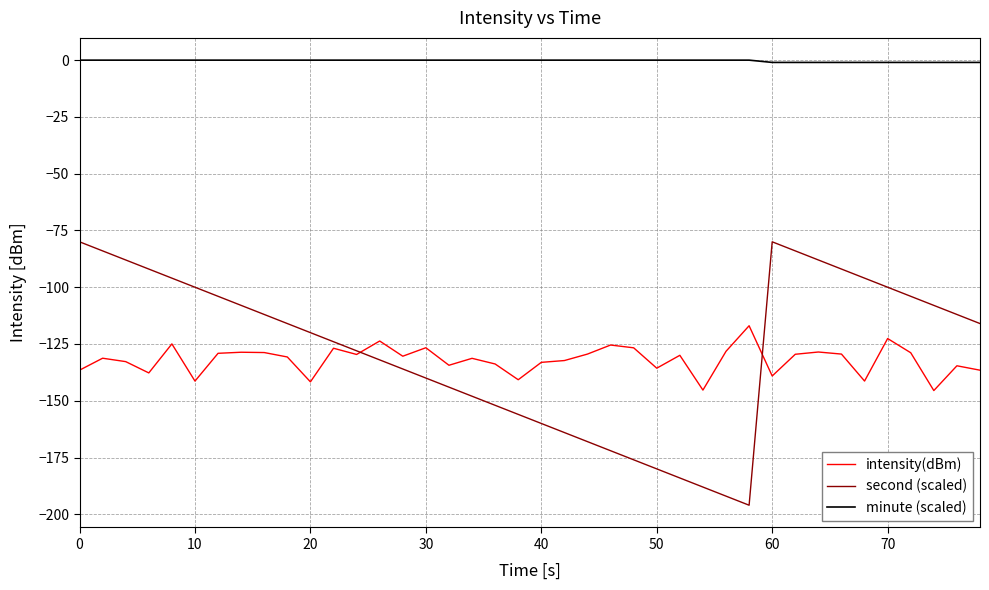

Is this an area chart (filled region under the line)?

No